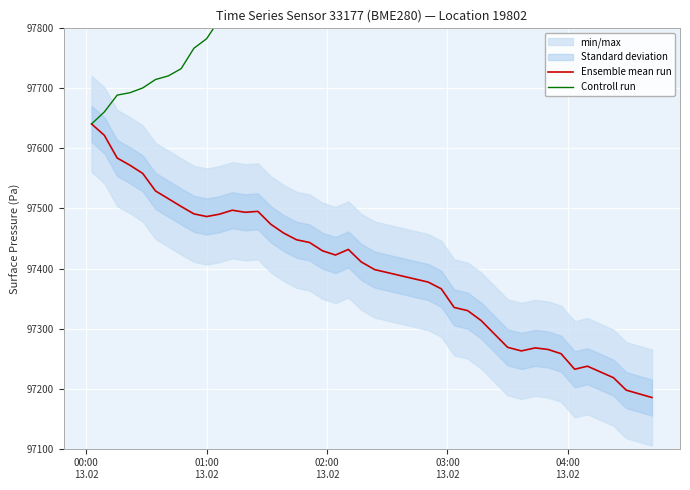

Reading left to right, transcribe all the data shown in this chart.

Ensemble mean run: 97640.8	97621.8	97584.1	97572.1	97558.3	97529.2	97516.3	97503.4	97491.0	97486.6	97490.5	97497.1	97493.7	97495.2	97473.8	97459.1	97447.9	97443.3	97429.5	97422.5	97431.8	97411.1	97398.2	97377.4	97366.2	97335.2	97329.9	97313.4	97268.8	97262.8	97267.8	97265.2	97258.2	97232.3	97237.3	97227.9	97218.2	97197.5	97191.3	97185.2
Controll run: 97640.8	97660.8	97688.8	97692.8	97700.8	97714.8	97720.8	97732.8	97766.8	97782.8	97814.8	97832.8	97834.8	97850.8	97850.8	97862.8	97874.8	97892.8	97906.8	97918.8	97928.8	97940.8	97944.8	97968.8	97972.8	97990.8	98000.8	98014.8	98022.8	98026.8	98030.8	98036.8	98042.8	98058.8	98064.8	98068.8	98084.8	98096.8	98104.8	98112.8